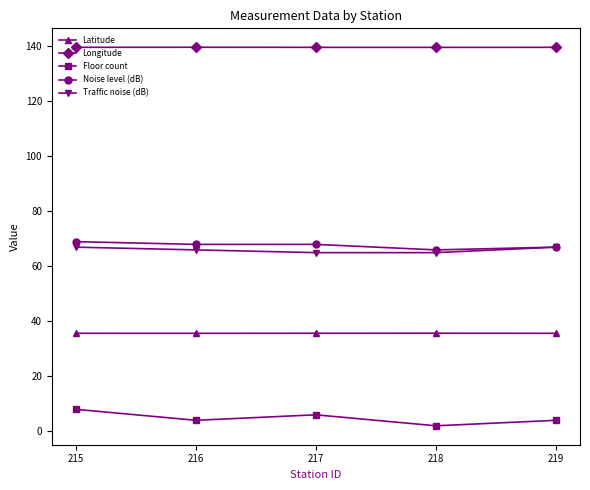

Is it true that Noise level (dB) equals 68.0 at 216?

True